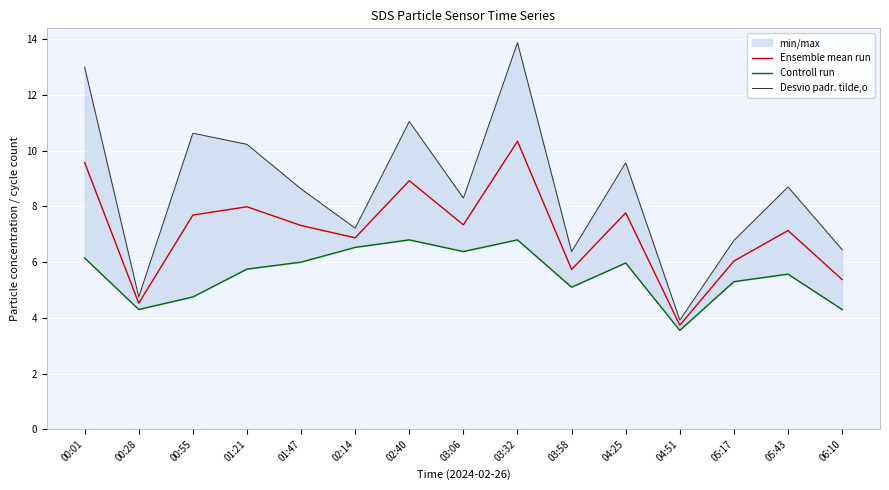

Reading left to right, list all the values displayed in this chart.

Ensemble mean run: 9.6	4.5	7.7	8.0	7.3	6.9	8.9	7.3	10.3	5.7	7.8	3.7	6.0	7.1	5.4
Controll run: 6.2	4.3	4.8	5.8	6.0	6.5	6.8	6.4	6.8	5.1	6.0	3.5	5.3	5.6	4.3
Desvio padr. tilde,o: 13.0	4.8	10.6	10.2	8.6	7.2	11.1	8.3	13.9	6.4	9.6	3.9	6.8	8.7	6.5